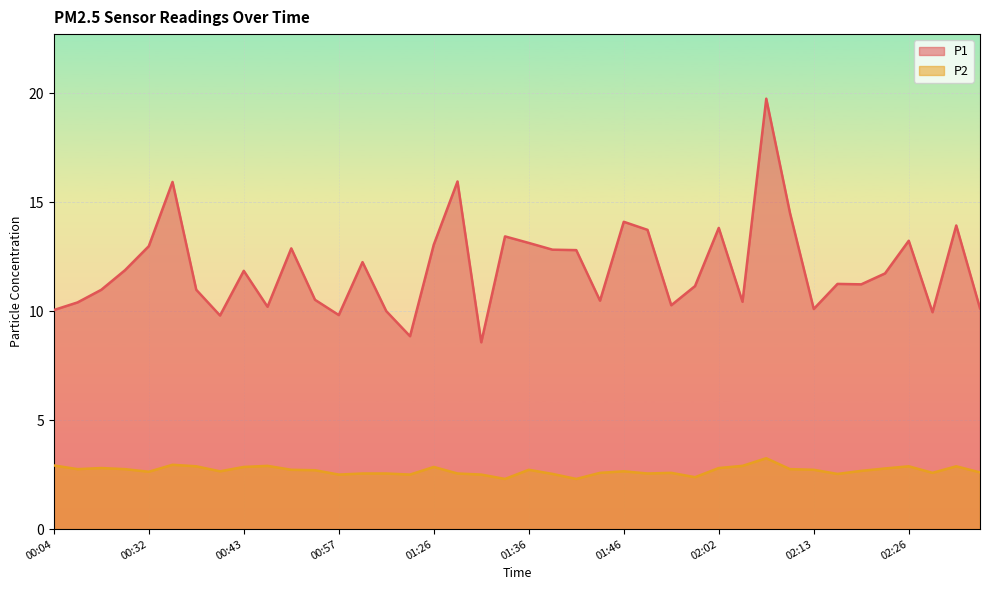

How many distinct data groups are displayed?

2